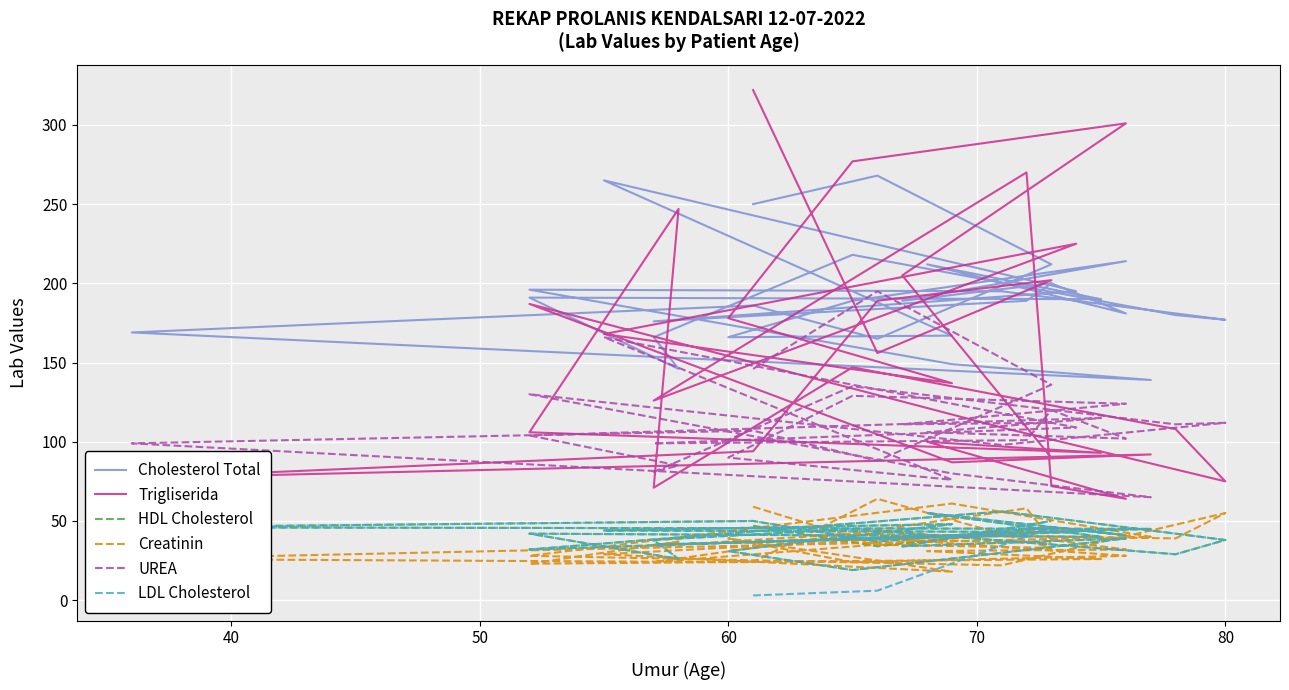

Rank the series at 50 from highest to lowest value.

Cholesterol Total, Trigliserida, UREA, HDL Cholesterol, LDL Cholesterol, Creatinin